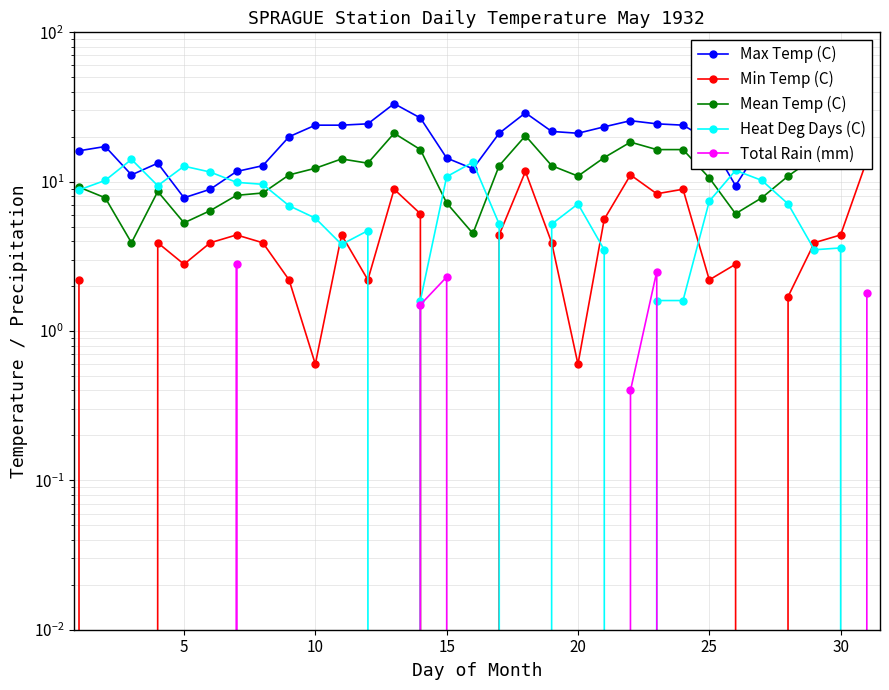

True or false: Mean Temp (C) has more than 1 points higher than both neighbors.

True